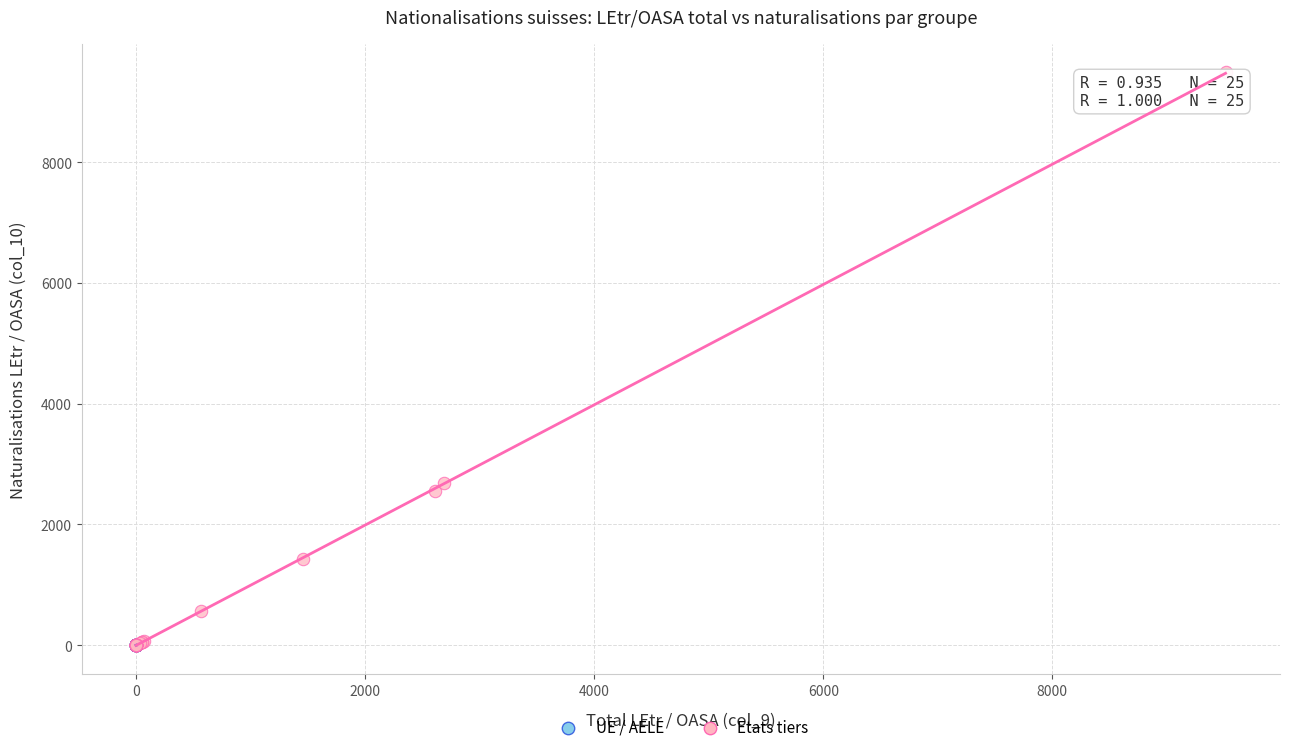

Which series has the widest spread of Y values?

Etats tiers